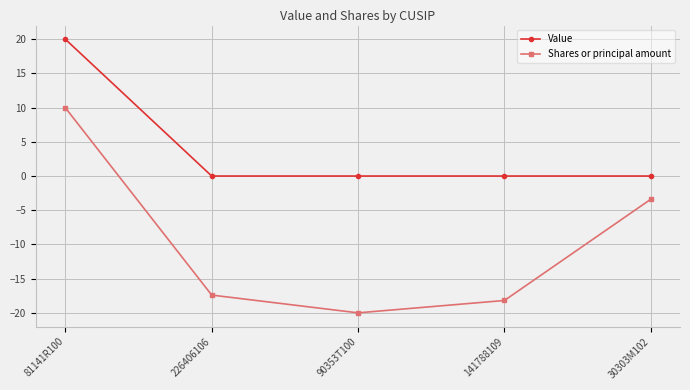

True or false: Shares or principal amount and Value intersect in this chart.

False